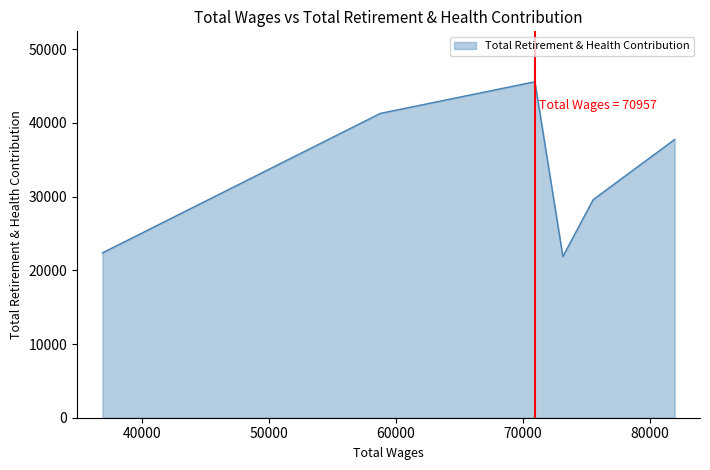

True or false: there are more than 1 points higher than both neighbors.

False